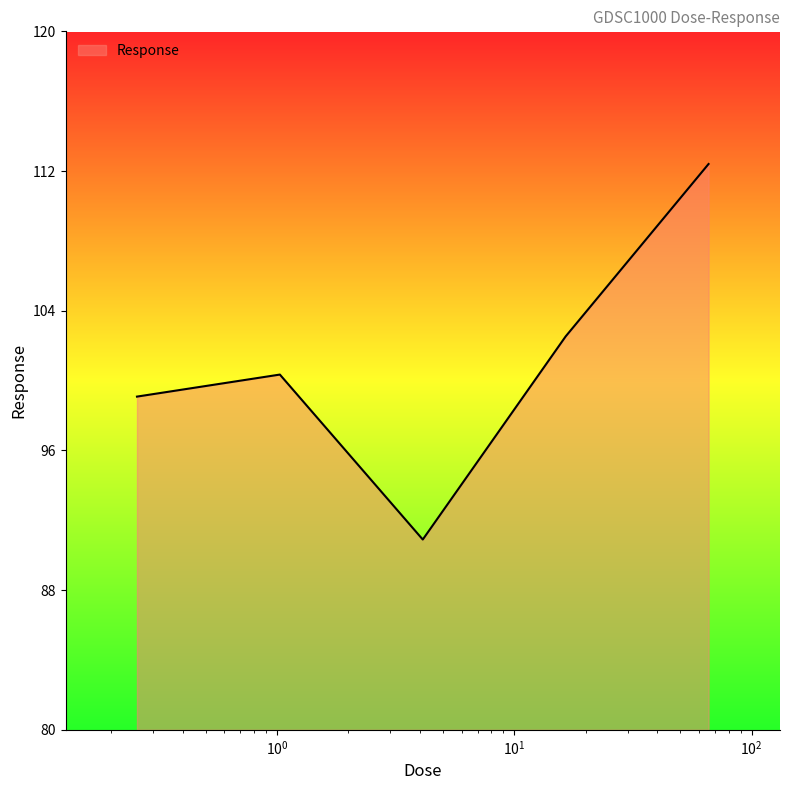

What is the difference between the second highest and second lowest values?

3.4